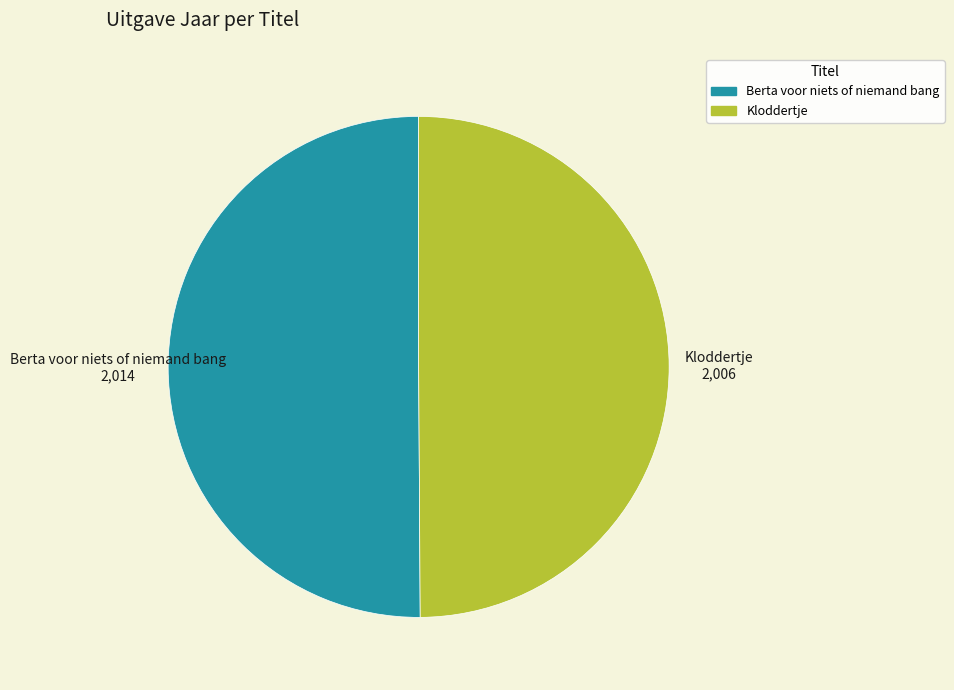

What is the ratio of the value at Kloddertje to the value at Berta voor niets of niemand bang?

1.0